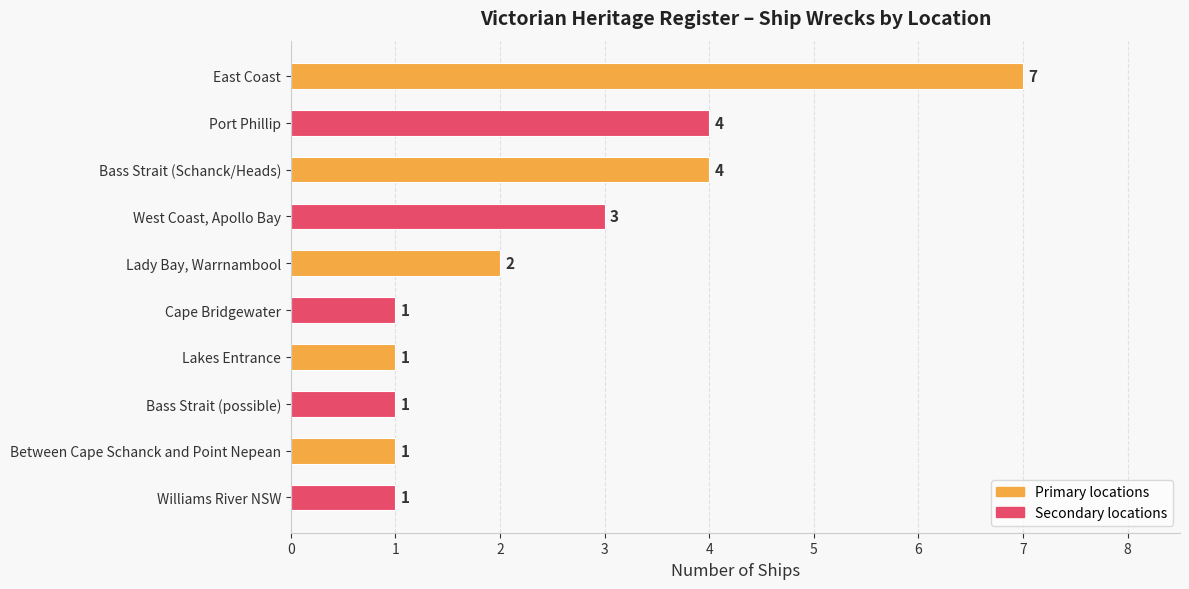

The chart shows a value of 4 at Bass Strait (Schanck/Heads). True or false?

True